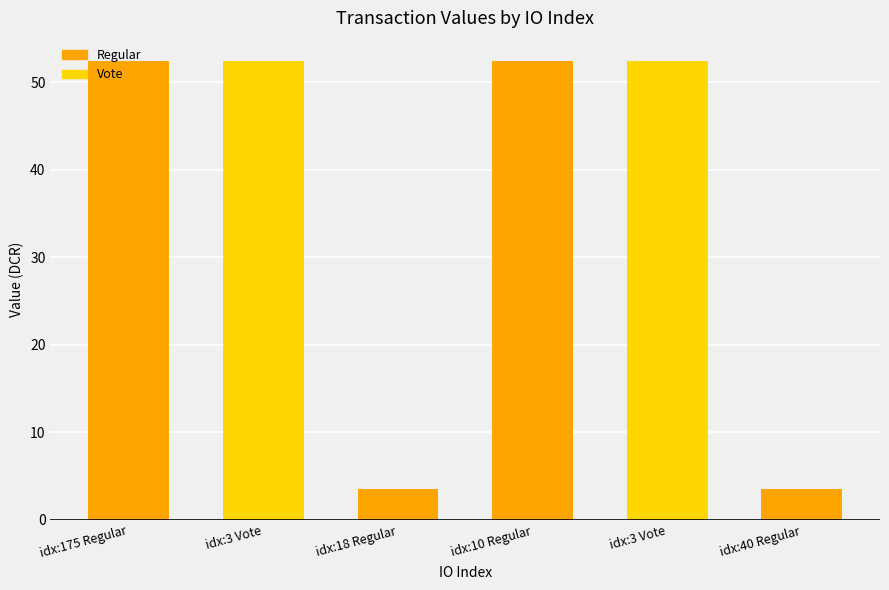

What is the label of the 6th bar from the right?

idx:175 Regular